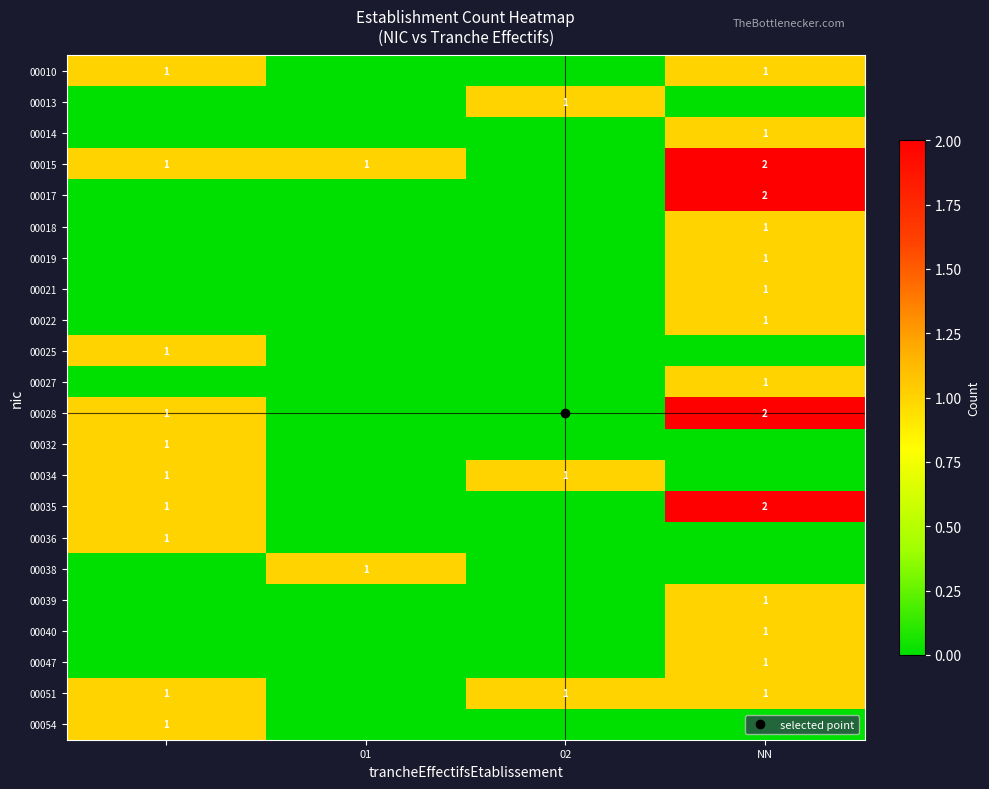

Which series has the widest spread of values?

00015